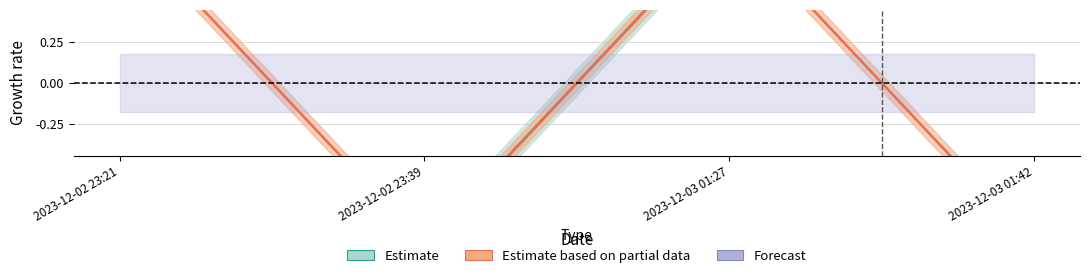

What is the label of the 2nd point from the left?

2023-12-02 23:39